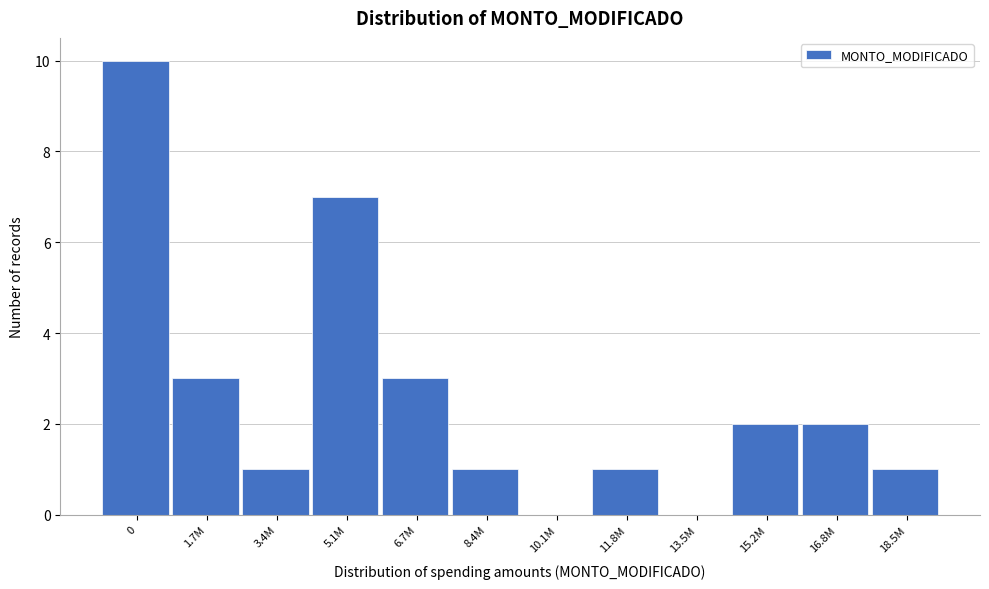

Reading left to right, list all the values displayed in this chart.

0=10	1.7M=3	3.4M=1	5.1M=7	6.7M=3	8.4M=1	10.1M=0	11.8M=1	13.5M=0	15.2M=2	16.8M=2	18.5M=1